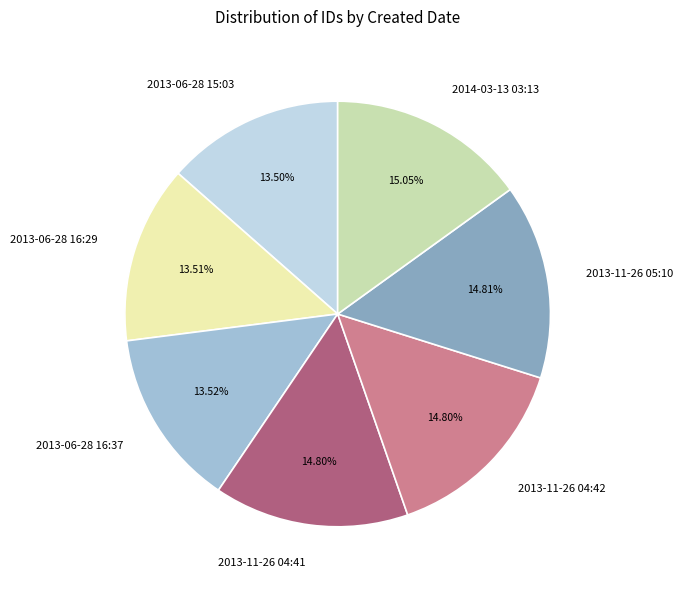

How many segments does this pie chart have?

7